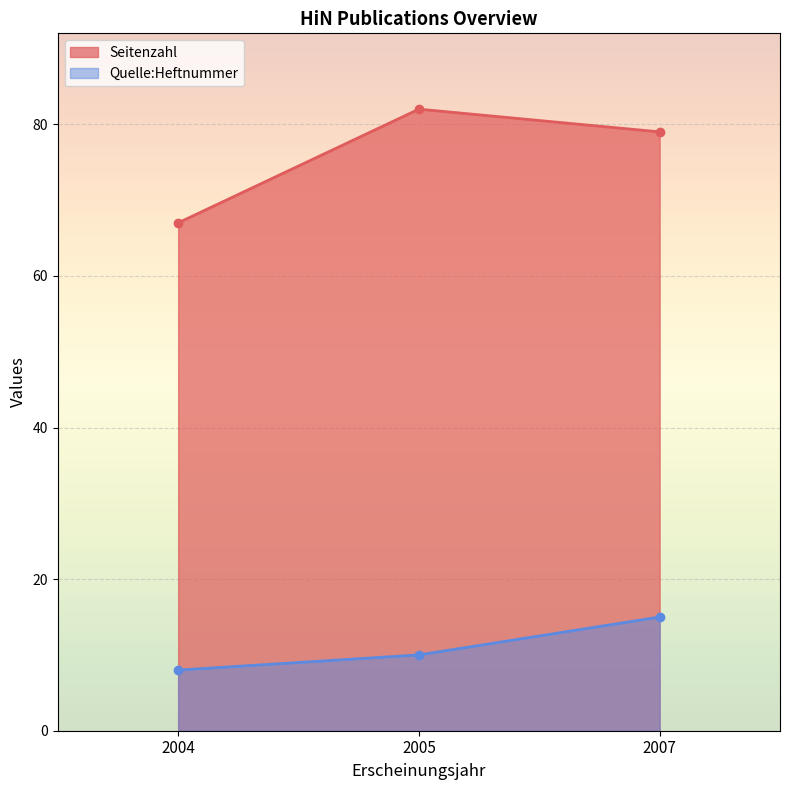

How many values in the Quelle:Heftnummer series exceed 10?

1